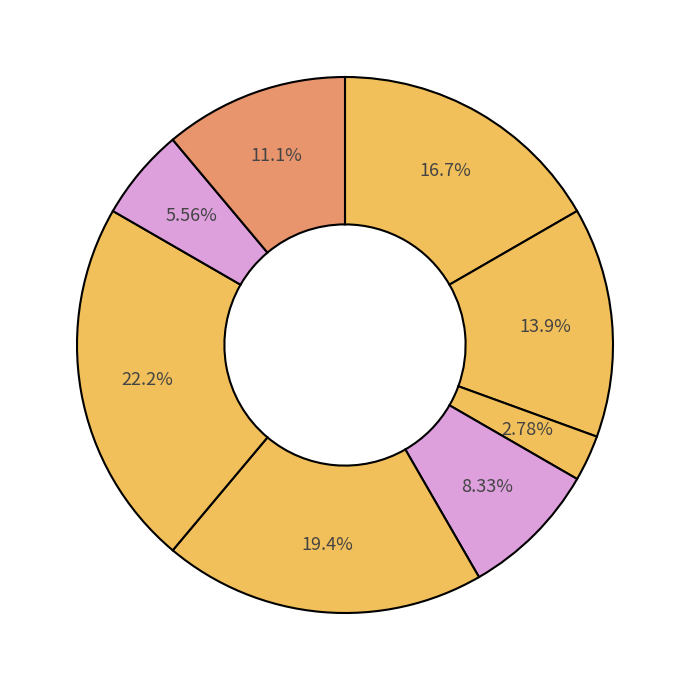

To the nearest percent, what is the difference between the largest and smallest slice percentages?

19%